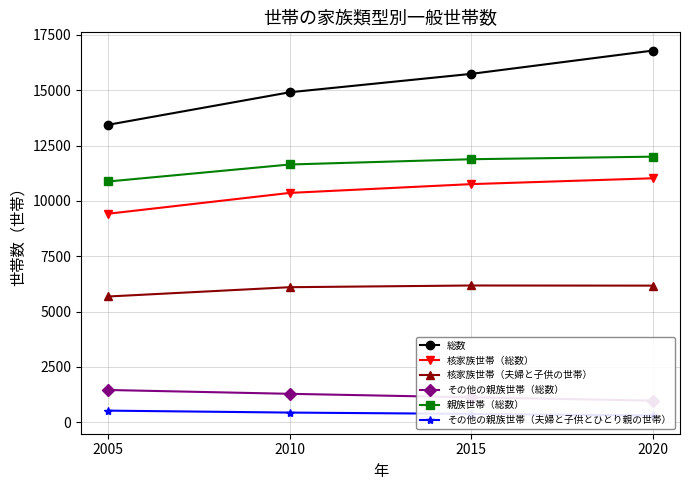

What is the difference between the highest and lowest values at 2015?

15366